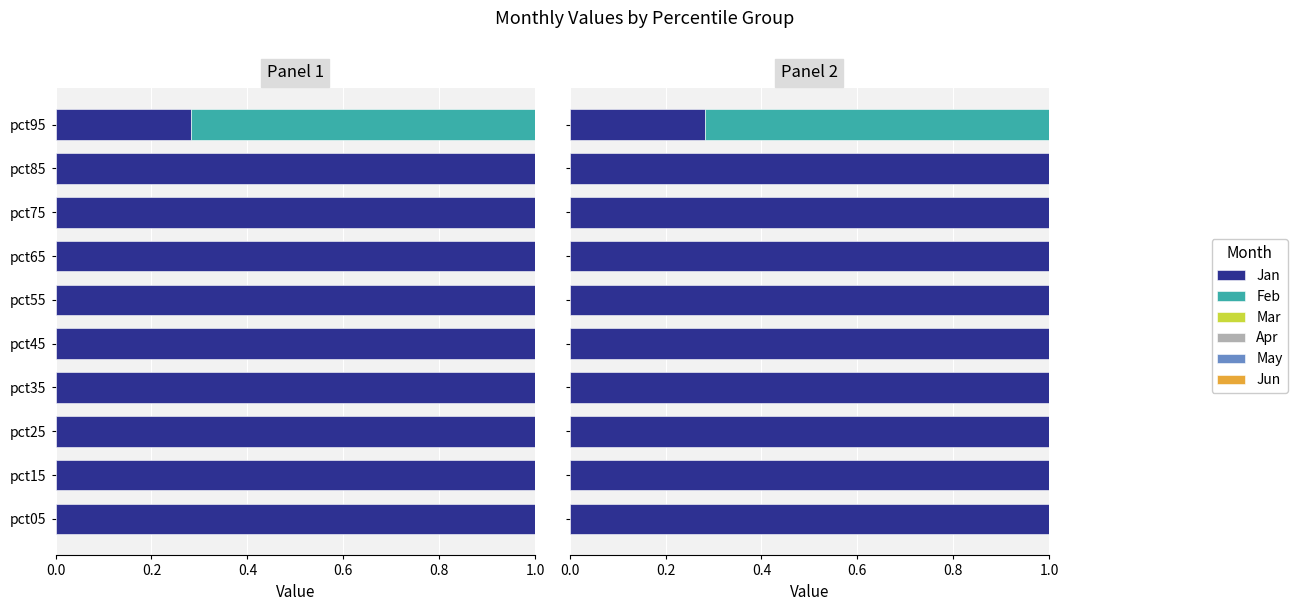

How many bars are there in each group?

6